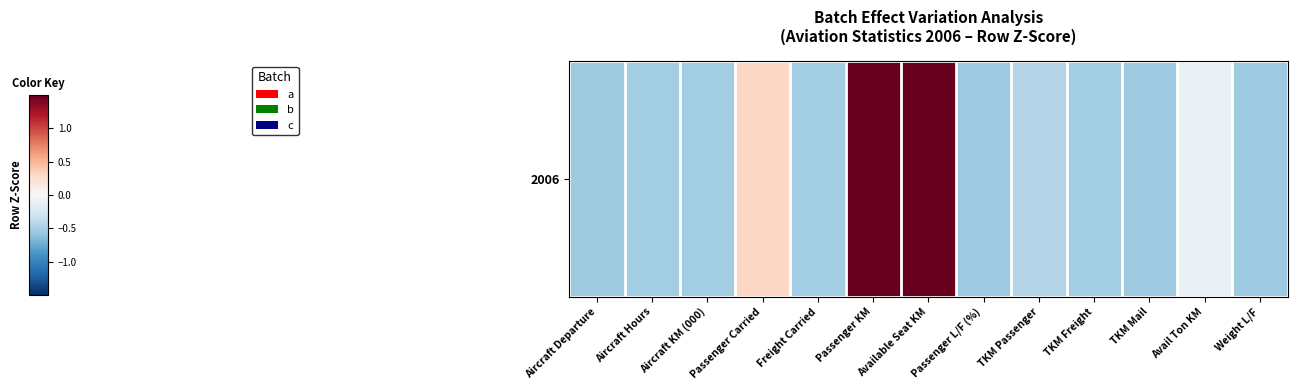

True or false: the data shows 0.1 at Passenger Carried.

False